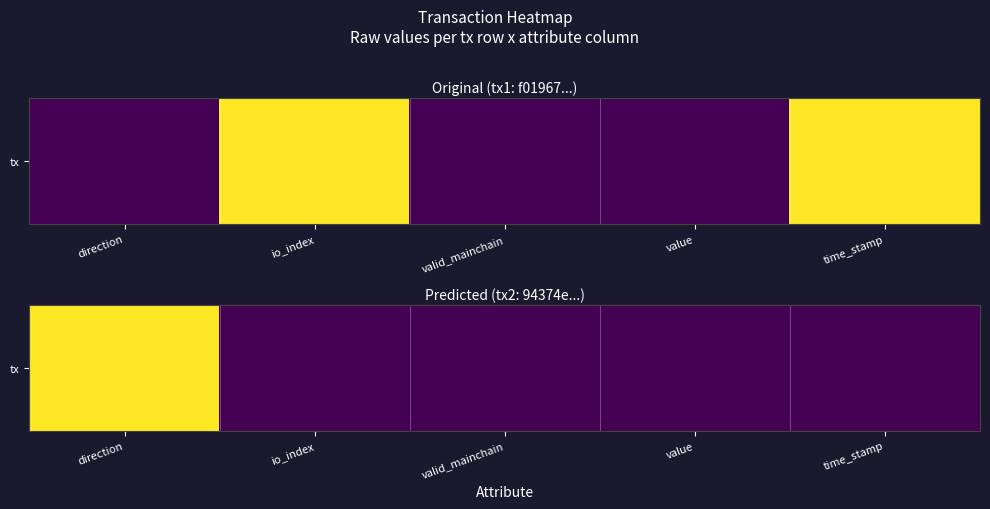

What is the maximum value shown in the chart?

1